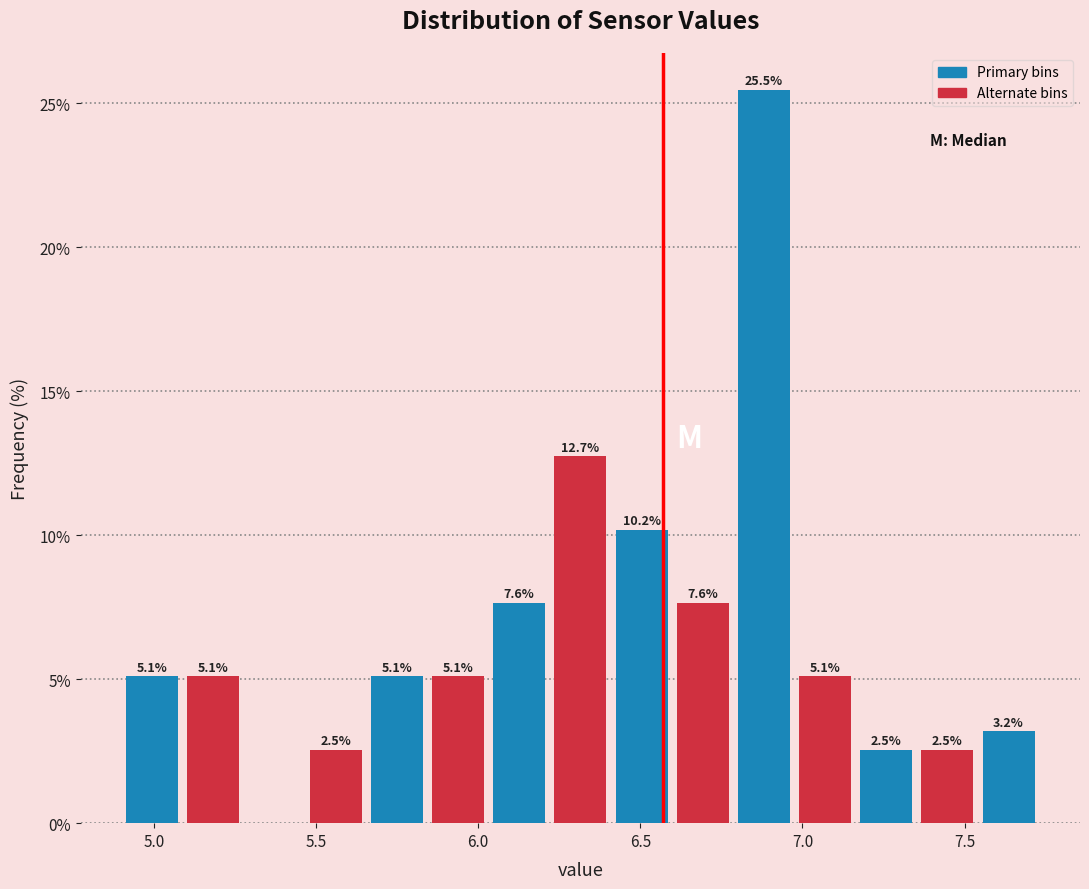

Read against the x-axis, roughly where is the centre of the tallest bar?

6.90